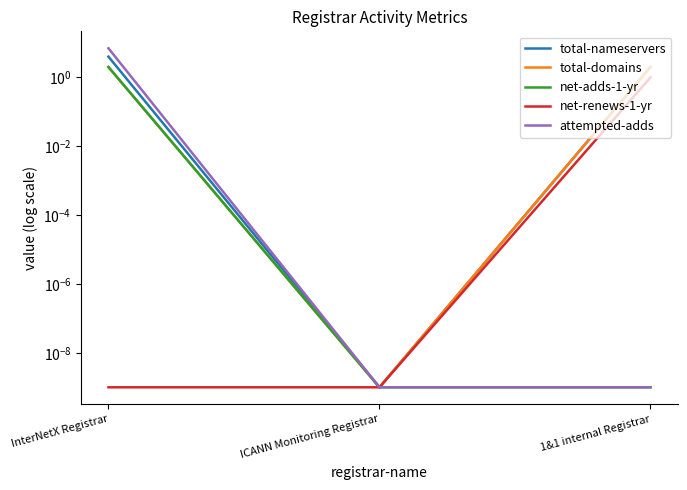

Which series has the largest total across all categories?

attempted-adds